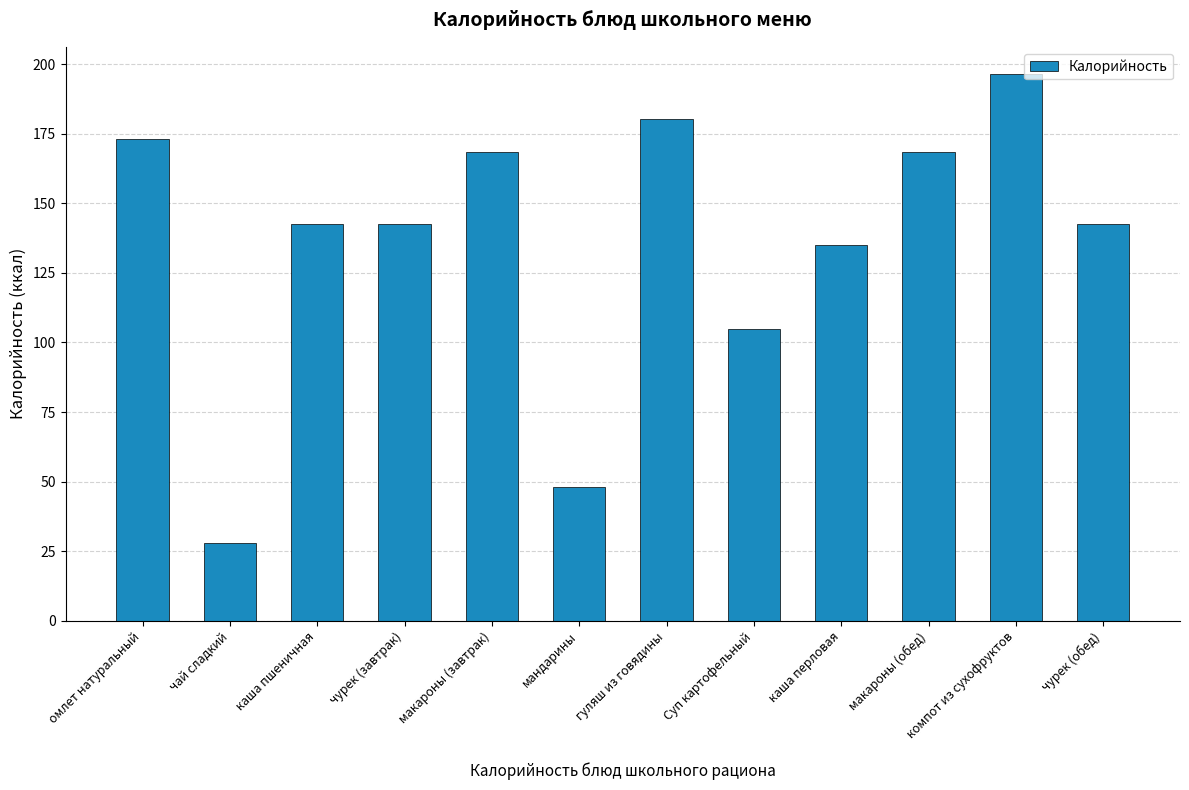

Read the value at каша пшеничная.

142.5